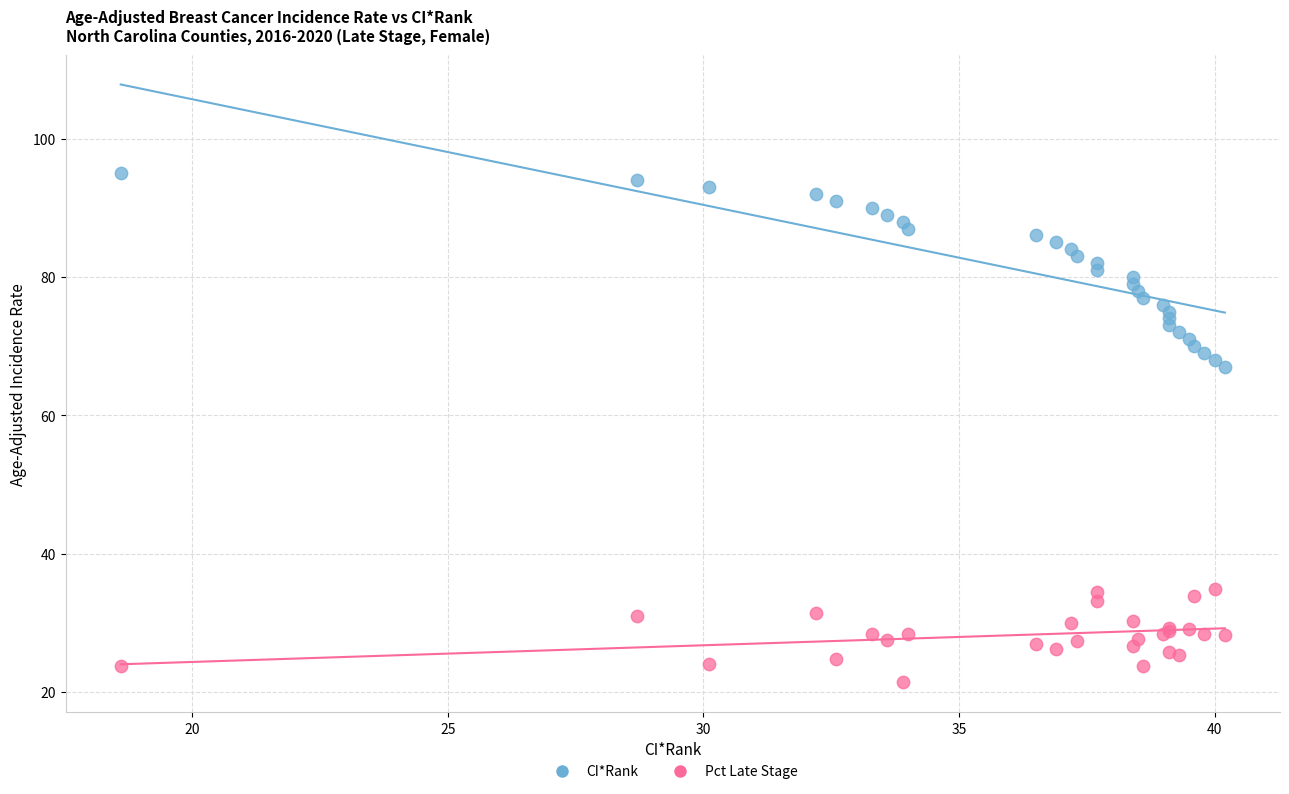

Which series has the widest spread of Y values?

CI*Rank